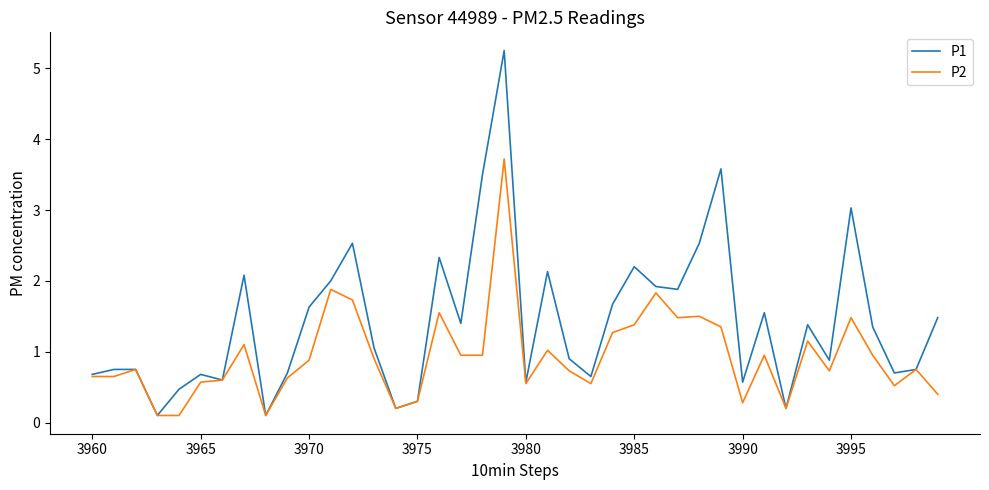

Which series has the largest range (max minus min)?

P1